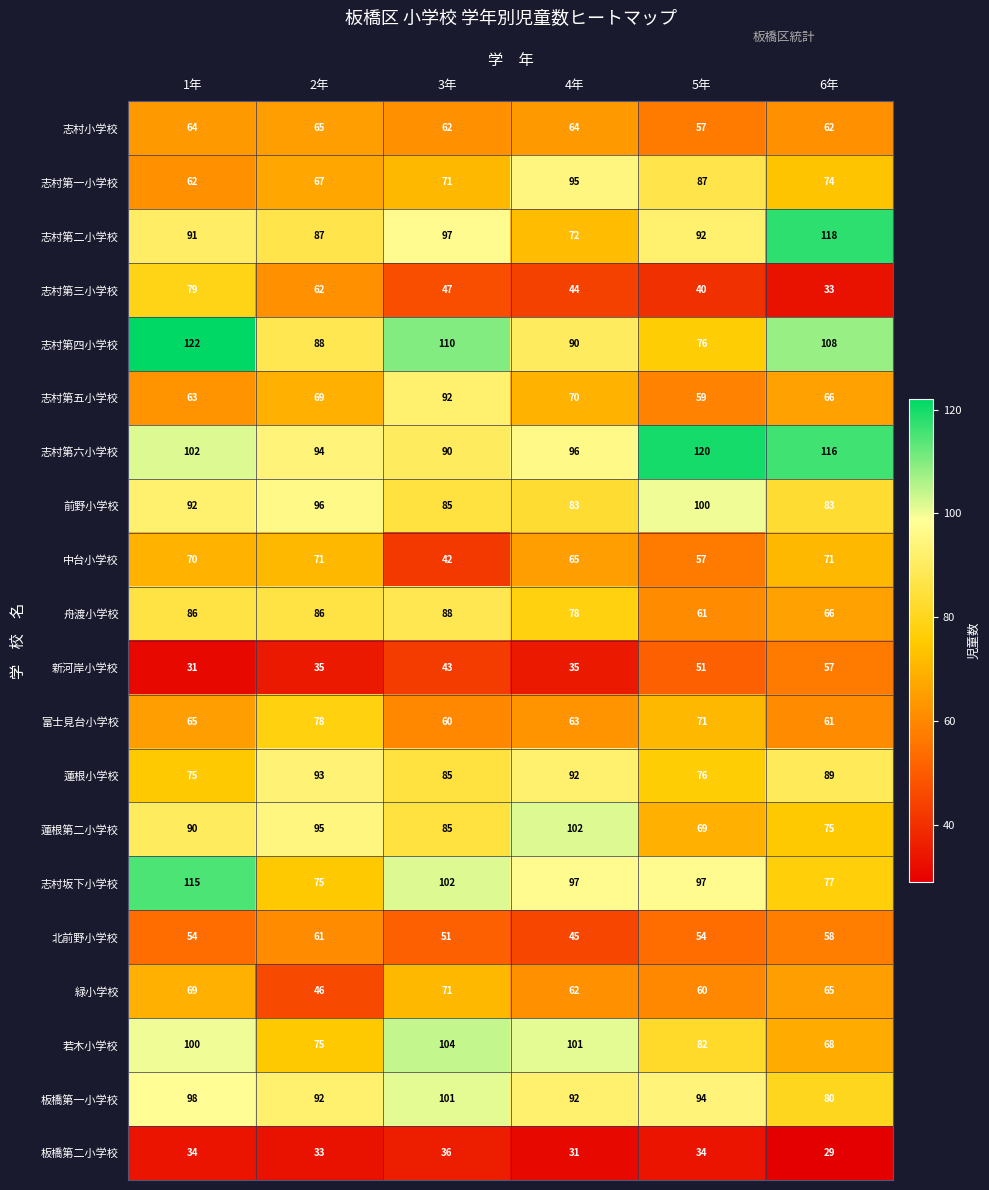

Rank the categories by 志村第四小学校 value from highest to lowest.

1年, 3年, 6年, 4年, 2年, 5年